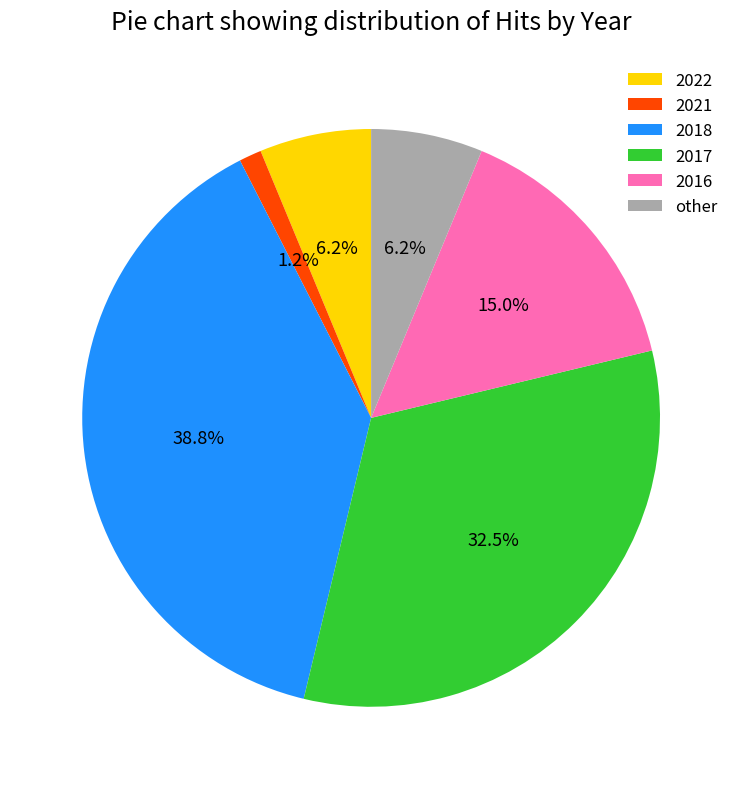

To the nearest percent, what is the average slice percentage?

17%